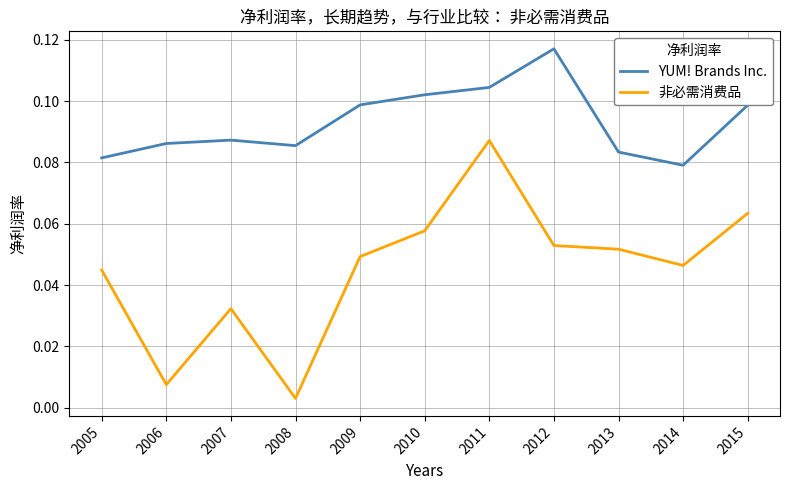

What are all the series names shown in the legend?

YUM! Brands Inc., 非必需消费品